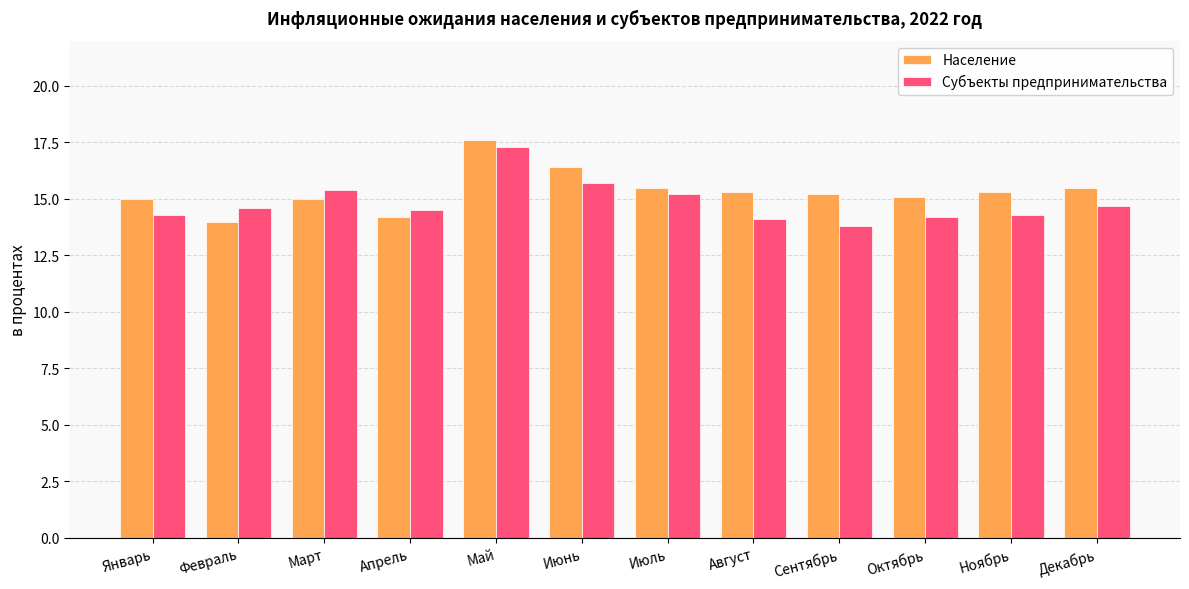

What is the value of the Субъекты предпринимательства bar at the 3rd from the left?

15.4